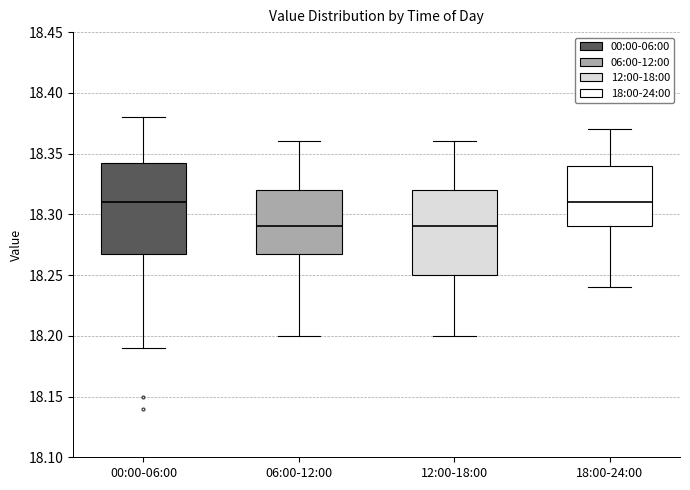

Reading left to right, transcribe this box plot: for each box, give where its median line is, the range the box spans, and where its two whiskers end, as read against the y-axis. The values are not printed on the chart, so give them approximately, as read against the axis.

00:00-06:00: median 18.310, box 18.270 to 18.345, whiskers 18.190 to 18.380
06:00-12:00: median 18.290, box 18.270 to 18.320, whiskers 18.200 to 18.360
12:00-18:00: median 18.290, box 18.250 to 18.320, whiskers 18.200 to 18.360
18:00-24:00: median 18.310, box 18.290 to 18.340, whiskers 18.240 to 18.370